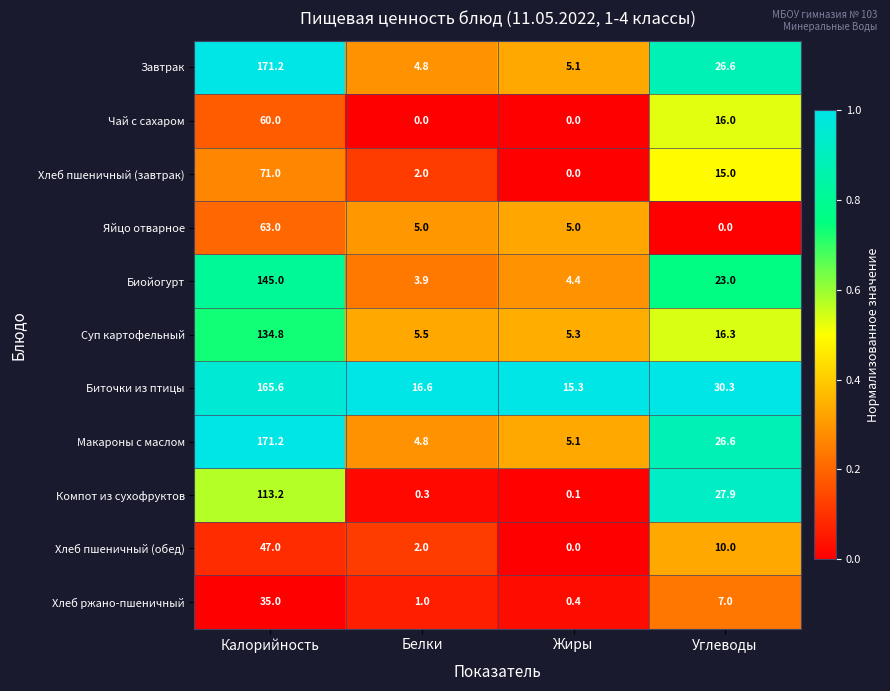

What is the average value of the Компот из сухофруктов series?

35.4